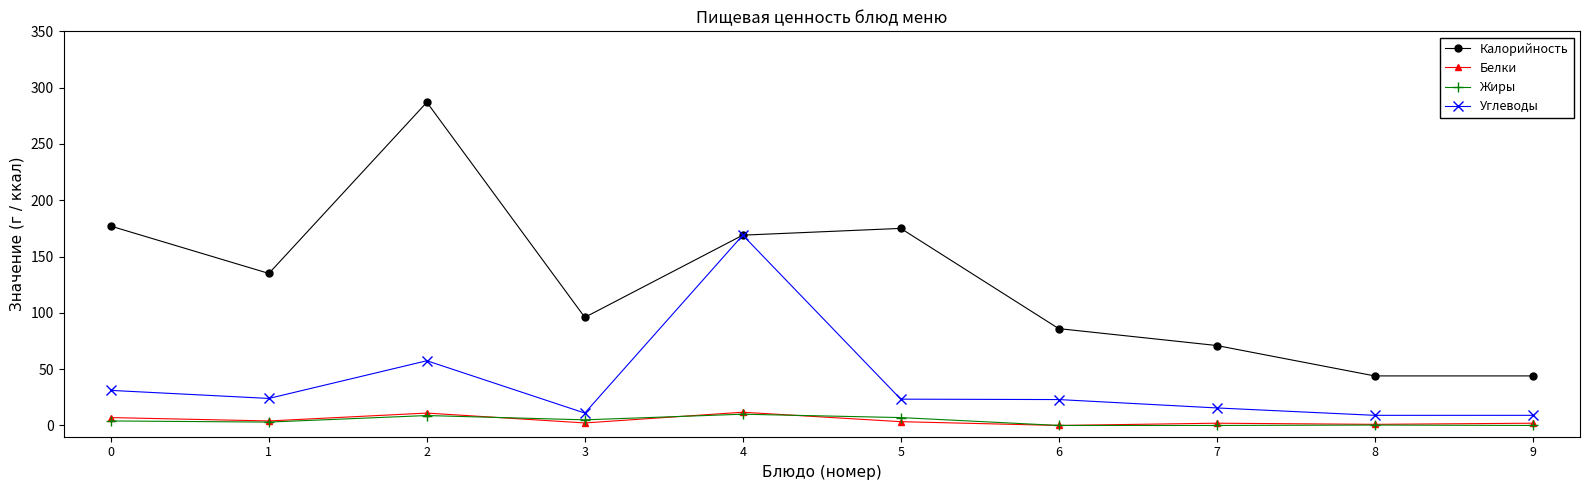

What is the total value across all series at 3?

114.2